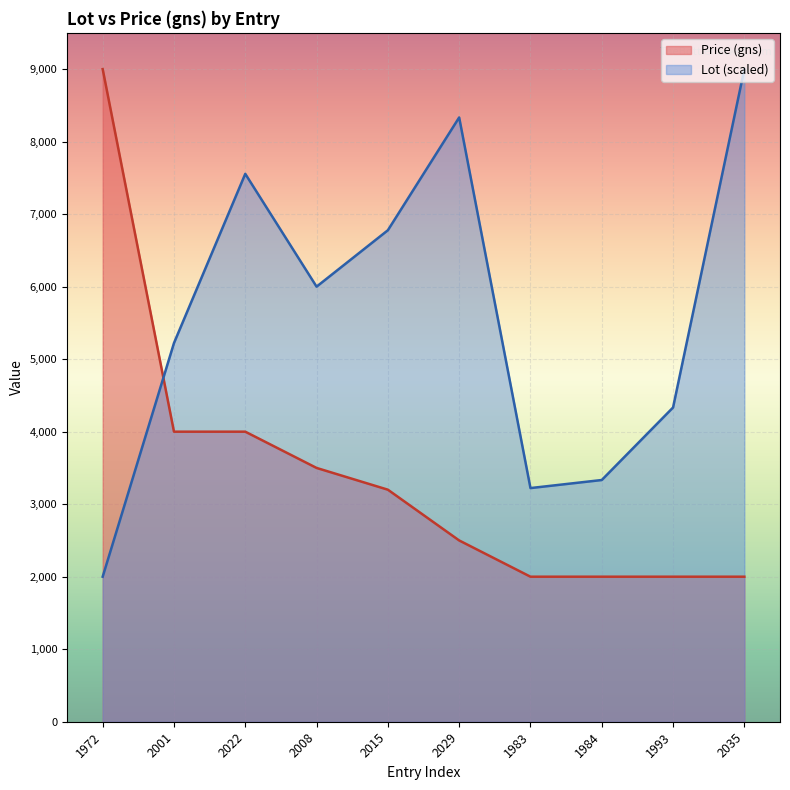

Rank the series by their average value, from highest to lowest.

Lot (scaled), Price (gns)